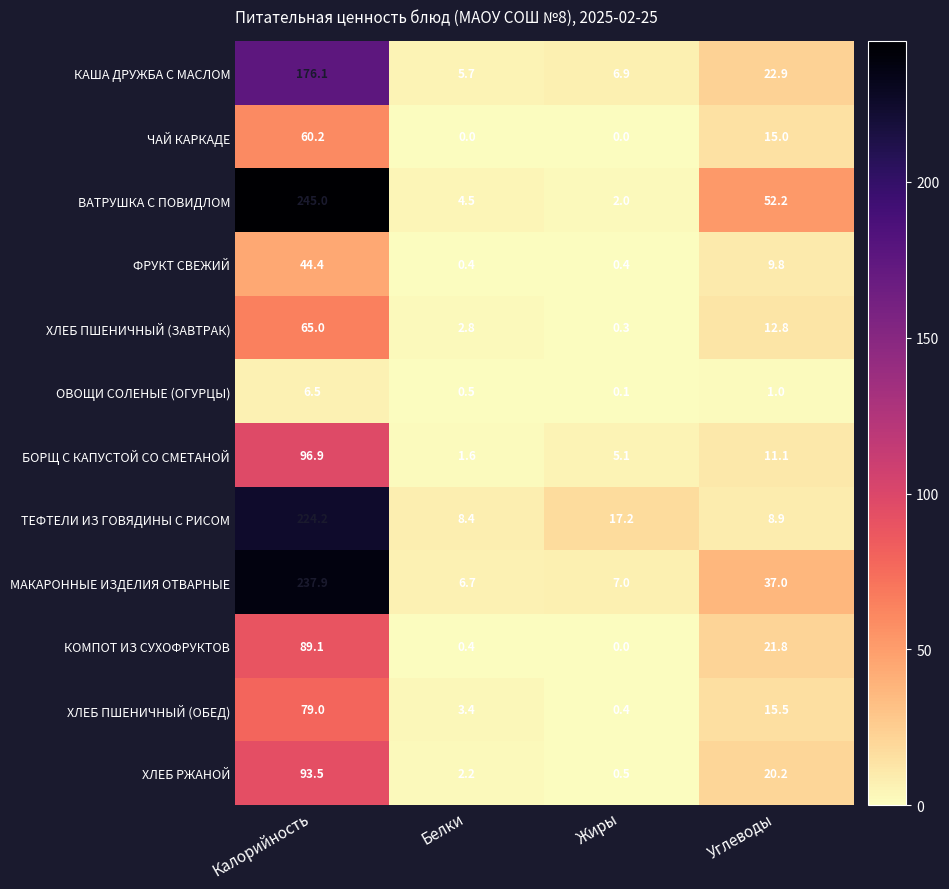

At which label is КОМПОТ ИЗ СУХОФРУКТОВ closest to 44?

Углеводы